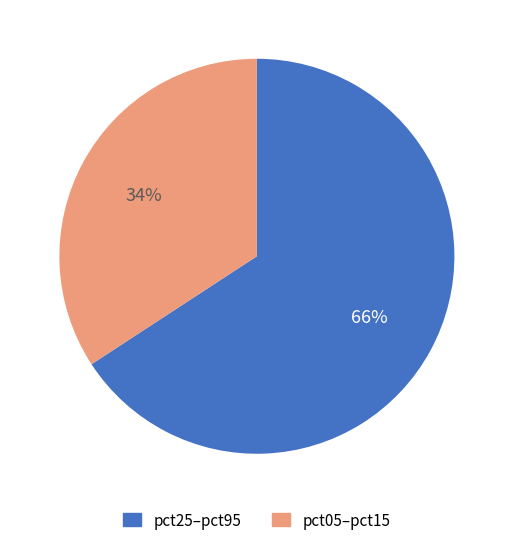

Is there a majority slice in this chart?

Yes